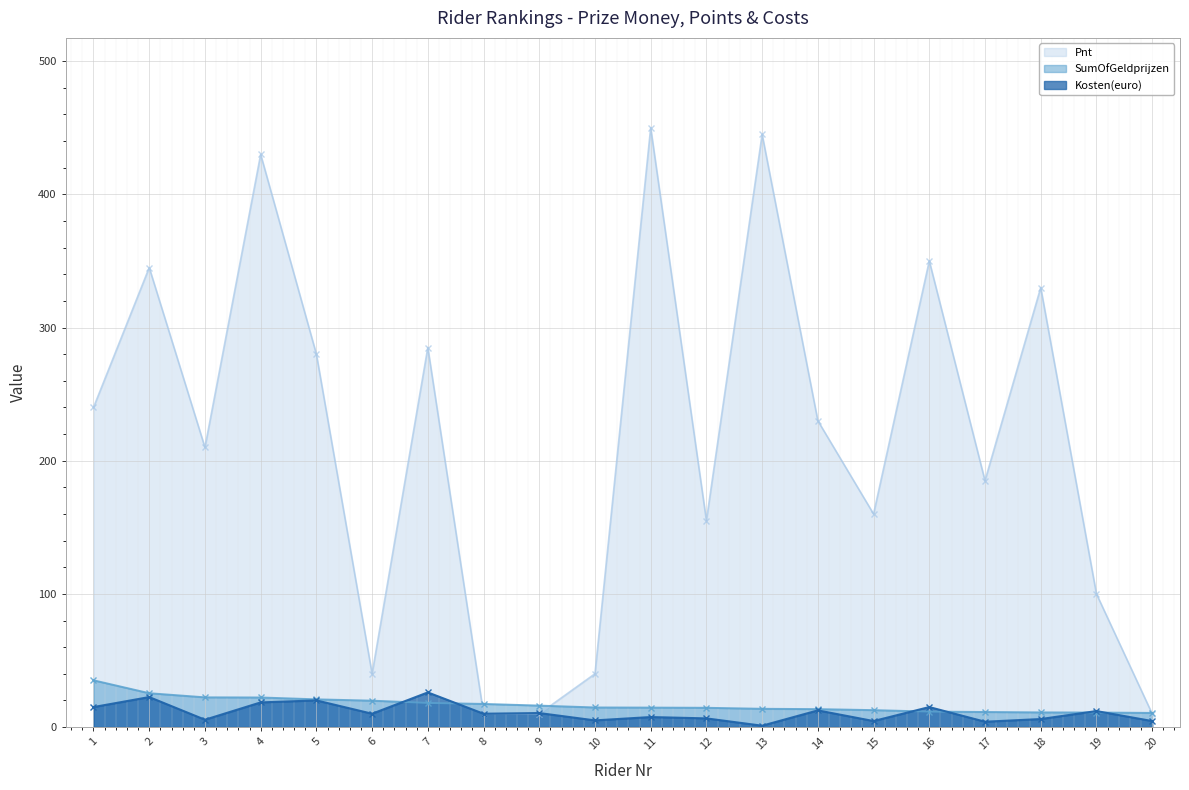

List the labels in order of SumOfGeldprijzen value, largest first.

1, 2, 3, 4, 5, 6, 7, 8, 9, 10, 11, 12, 13, 14, 15, 16, 17, 18, 19, 20